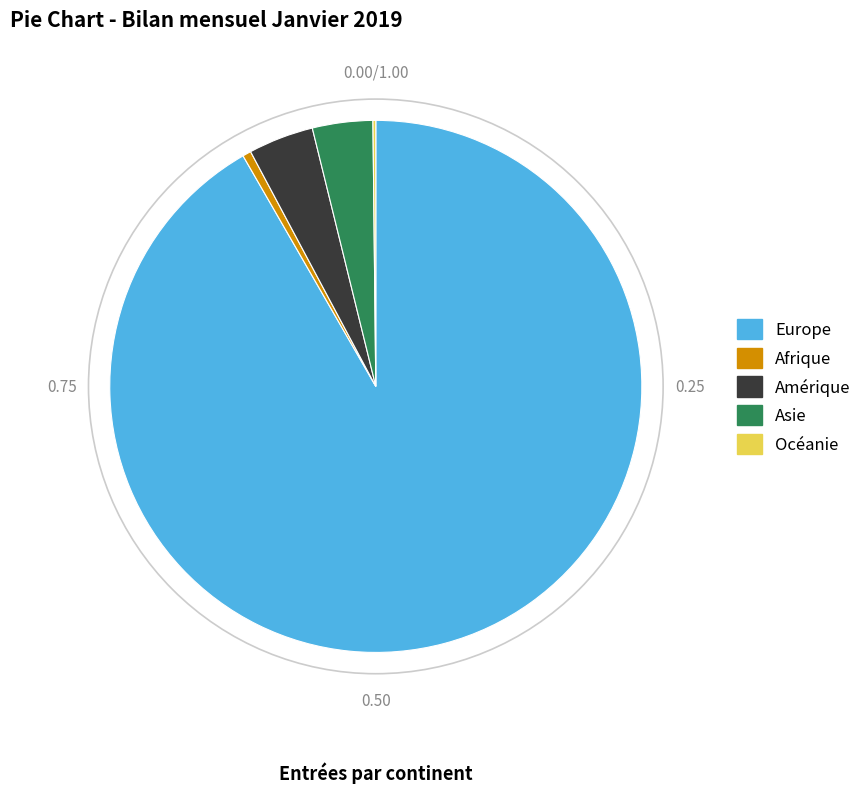

Does any single category account for the majority?

Yes